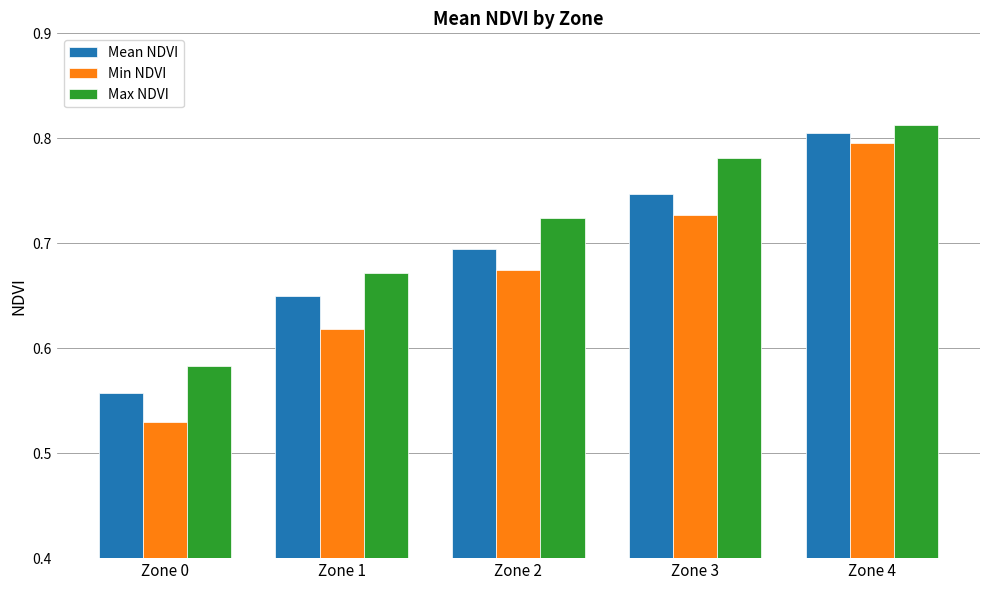

How many distinct data groups are displayed?

3